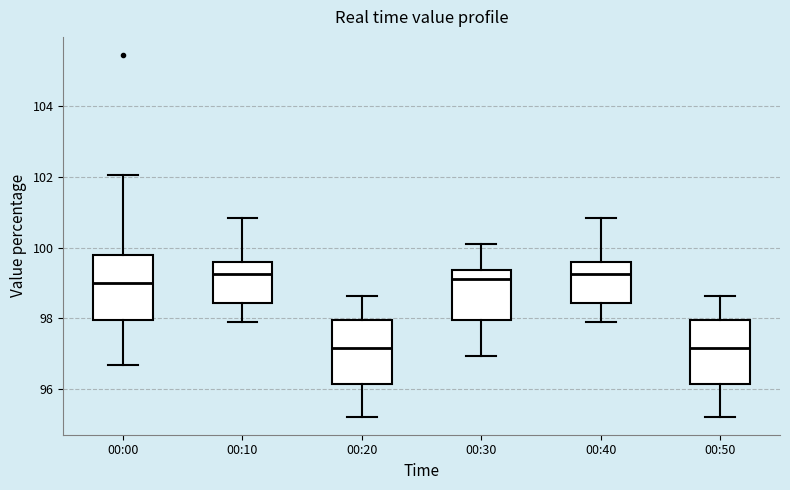

Reading left to right, read every box against the y-axis: the position of its median line, the range the box covers, and the ends of its whiskers. The values are not printed on the chart, so give them approximately, as read against the axis.

00:00: median 99.0, box 98.0 to 99.8, whiskers 96.6 to 102.0
00:10: median 99.2, box 98.4 to 99.6, whiskers 98.0 to 100.8
00:20: median 97.2, box 96.2 to 98.0, whiskers 95.2 to 98.6
00:30: median 99.2, box 98.0 to 99.4, whiskers 97.0 to 100.0
00:40: median 99.2, box 98.4 to 99.6, whiskers 98.0 to 100.8
00:50: median 97.2, box 96.2 to 98.0, whiskers 95.2 to 98.6